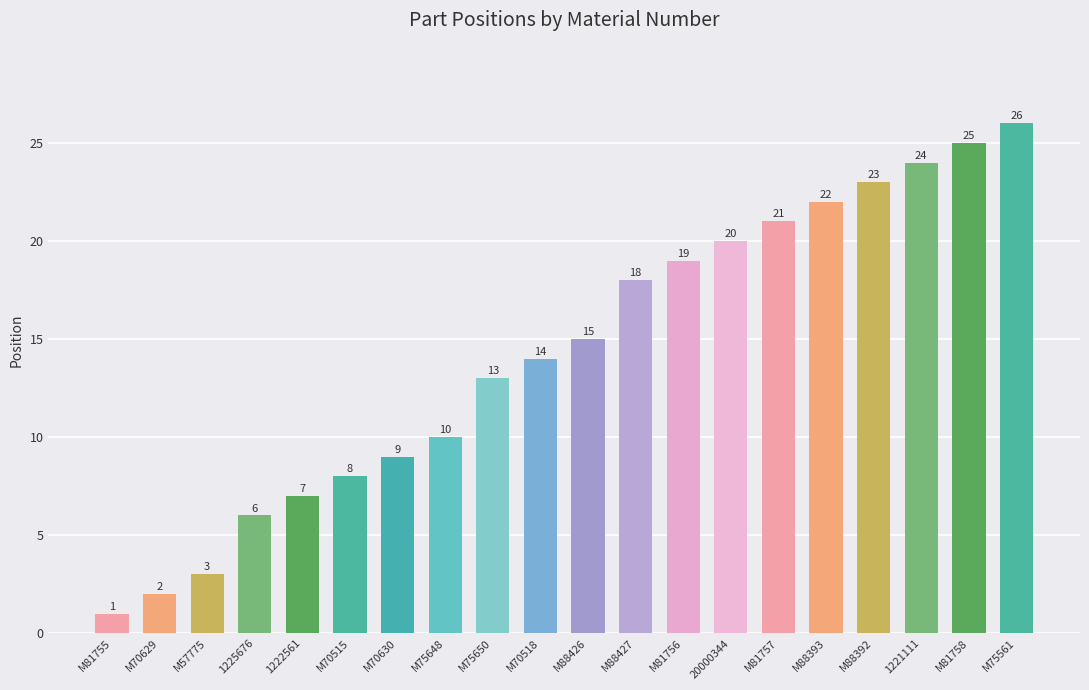

Rank the categories by value from highest to lowest.

M75561, M81758, 1221111, M88392, M88393, M81757, 20000344, M81756, M88427, M88426, M70518, M75650, M75648, M70630, M70515, 1222561, 1225676, M57775, M70629, M81755